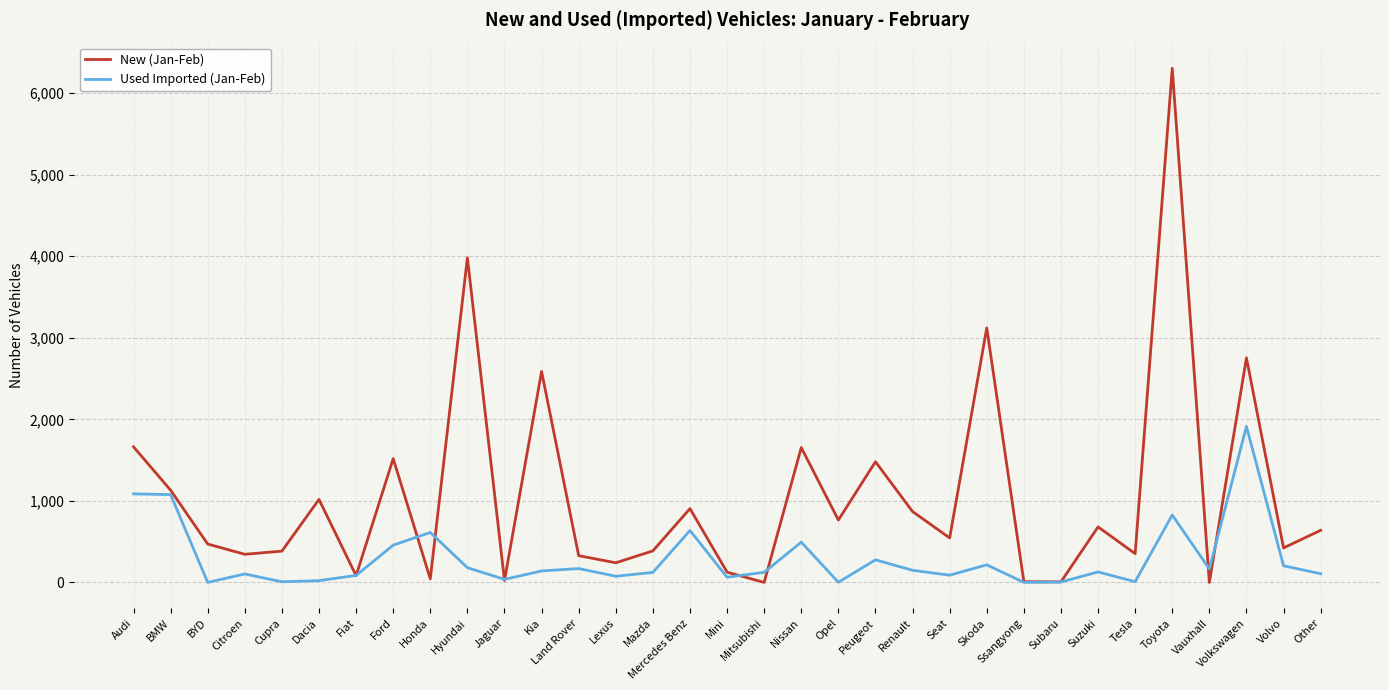

List the series in order of their peak value, highest first.

New (Jan-Feb), Used Imported (Jan-Feb)